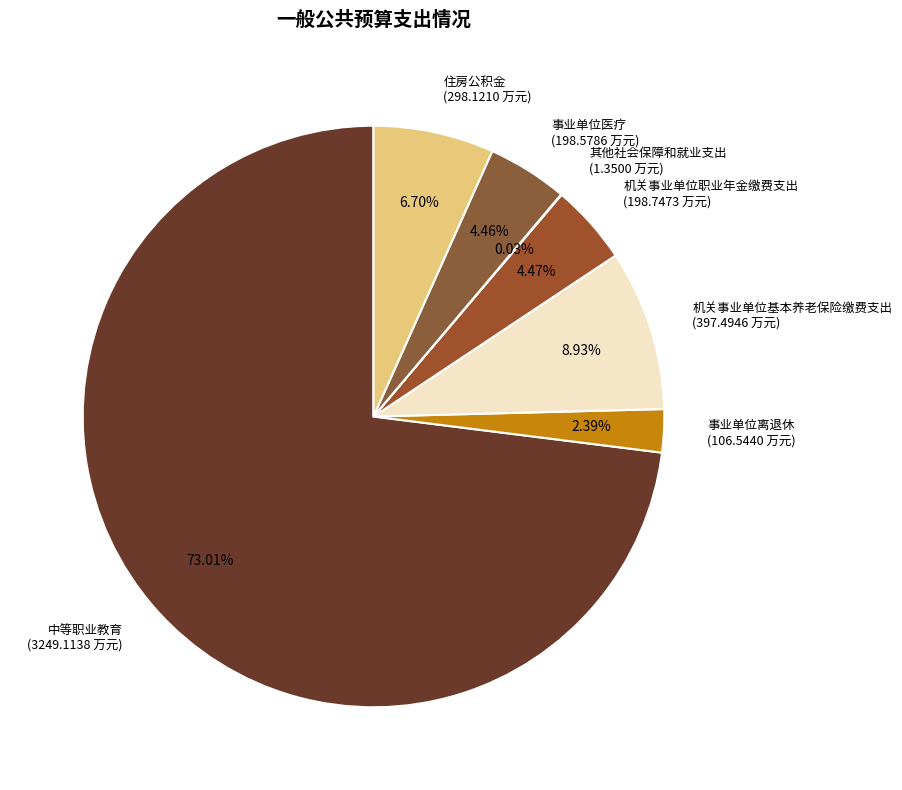

Is the sum of 机关事业单位职业年金缴费支出 (198.7473 万元) and 住房公积金 (298.1210 万元) greater than half?

No